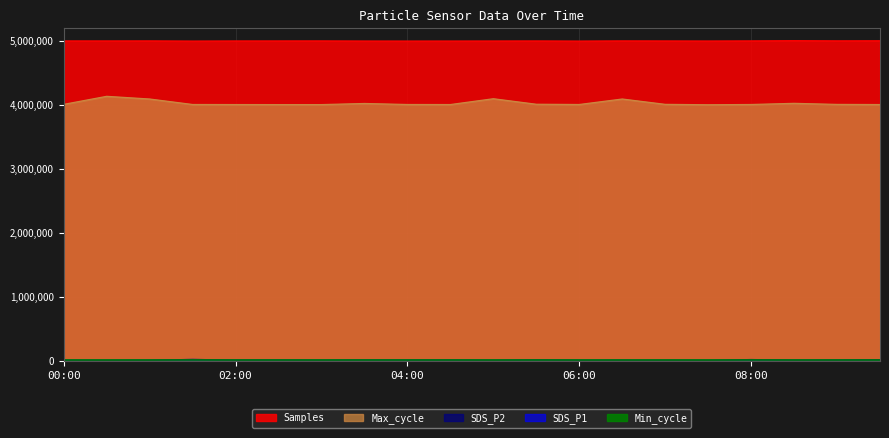

What is the spread (max minus min) of values at 01:30?

4983001